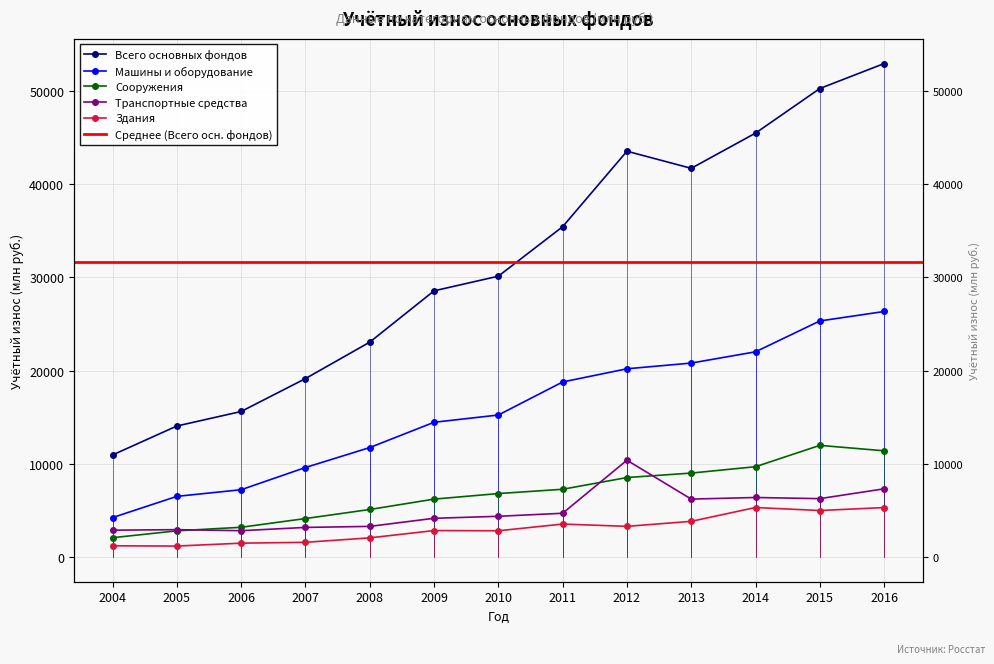

Which series has the largest range (max minus min)?

Всего основных фондов